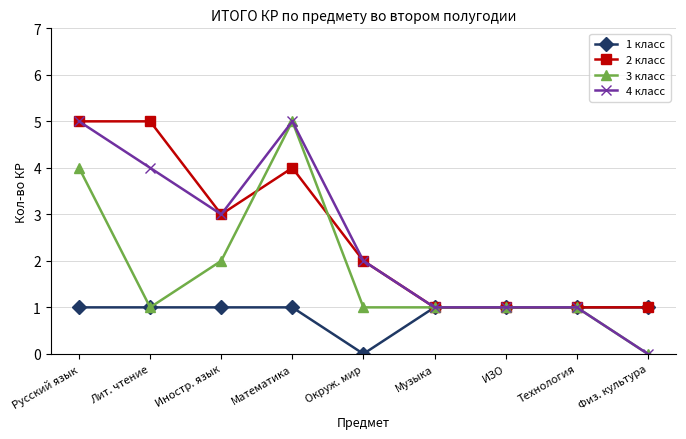

The value of 2 класс at Иностр. язык is 3. True or false?

True